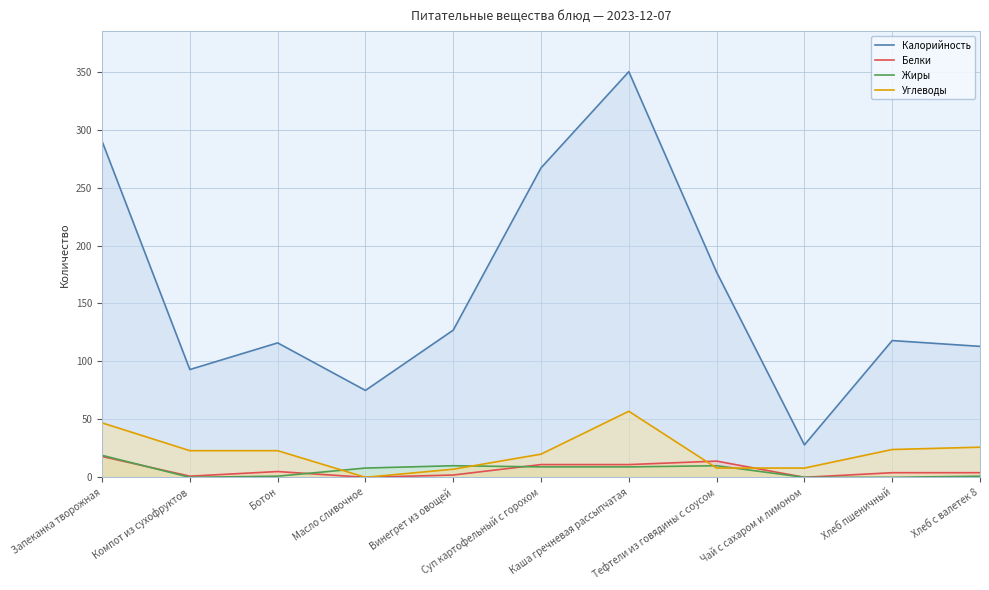

What is the average value of the Углеводы series?

22